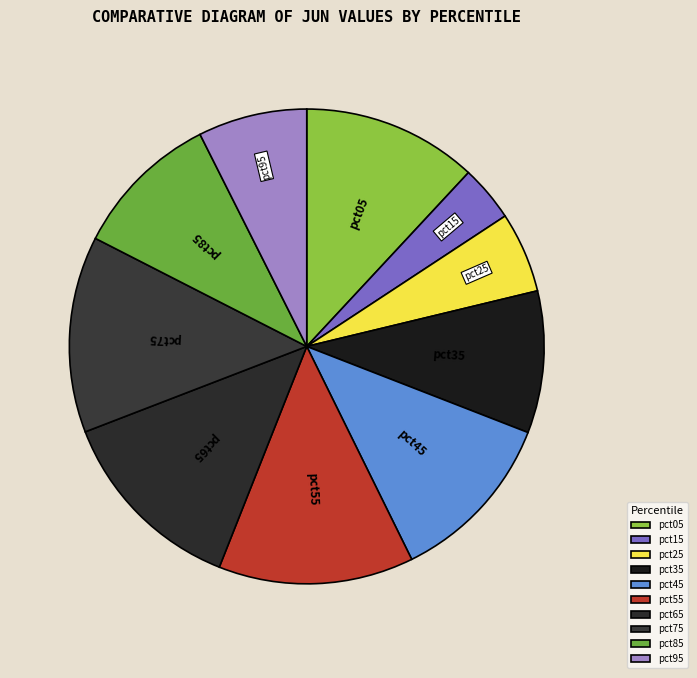

How many segments does this pie chart have?

10